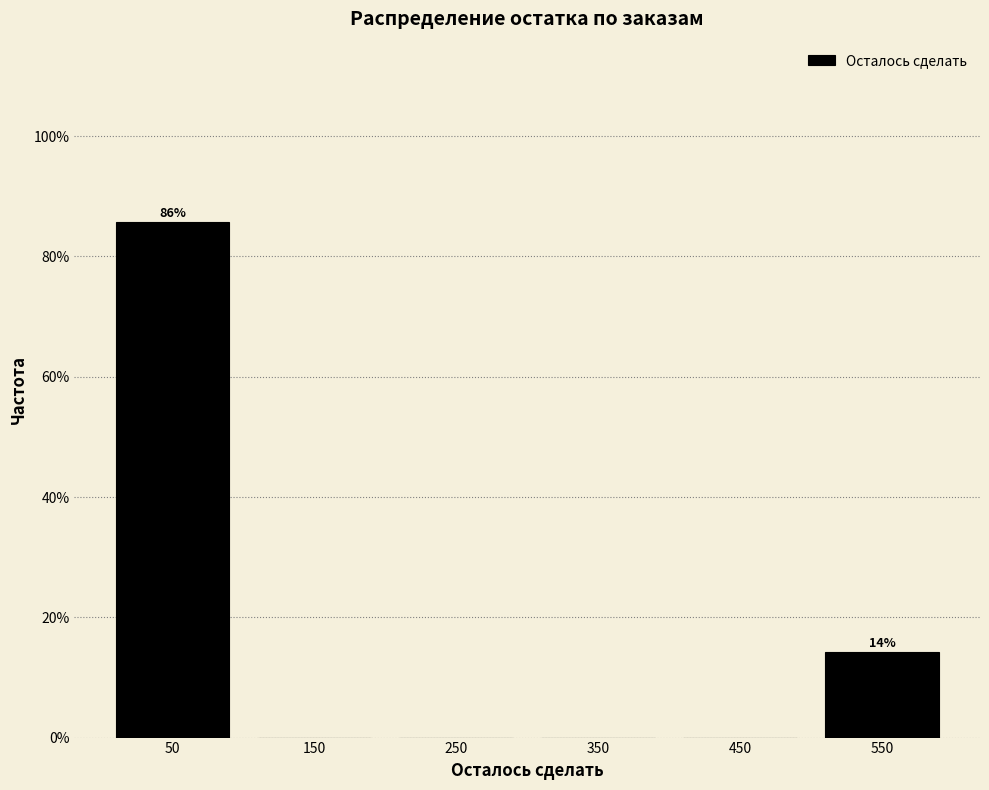

Over which range of the x-axis is the bar tallest?

0 to 100